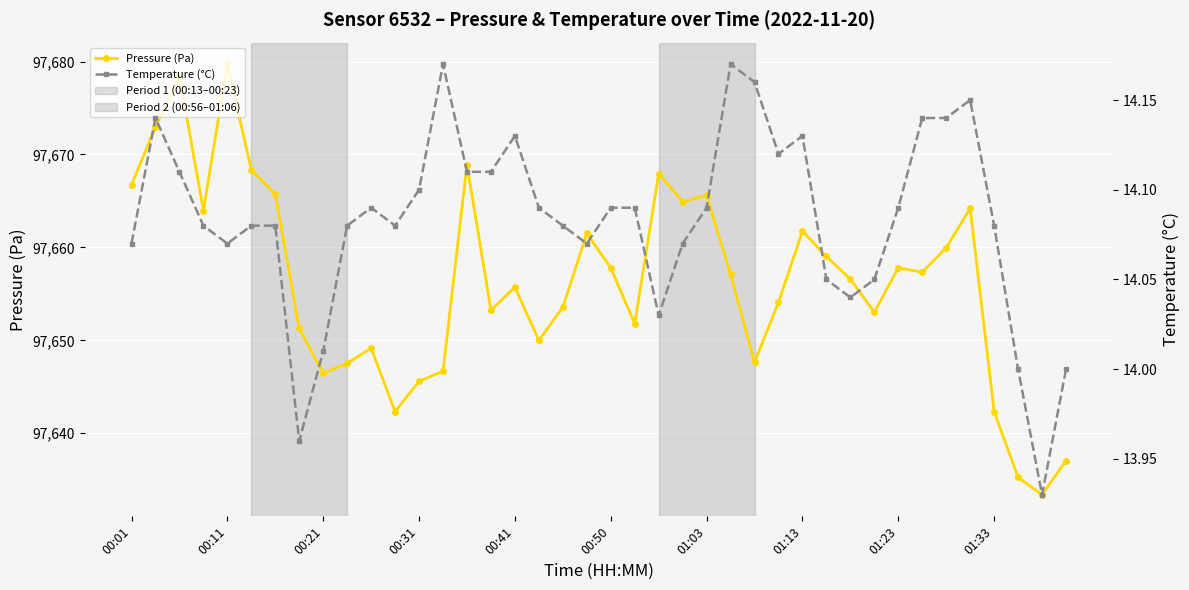

True or false: Pressure (Pa) and Temperature (°C) intersect in this chart.

False